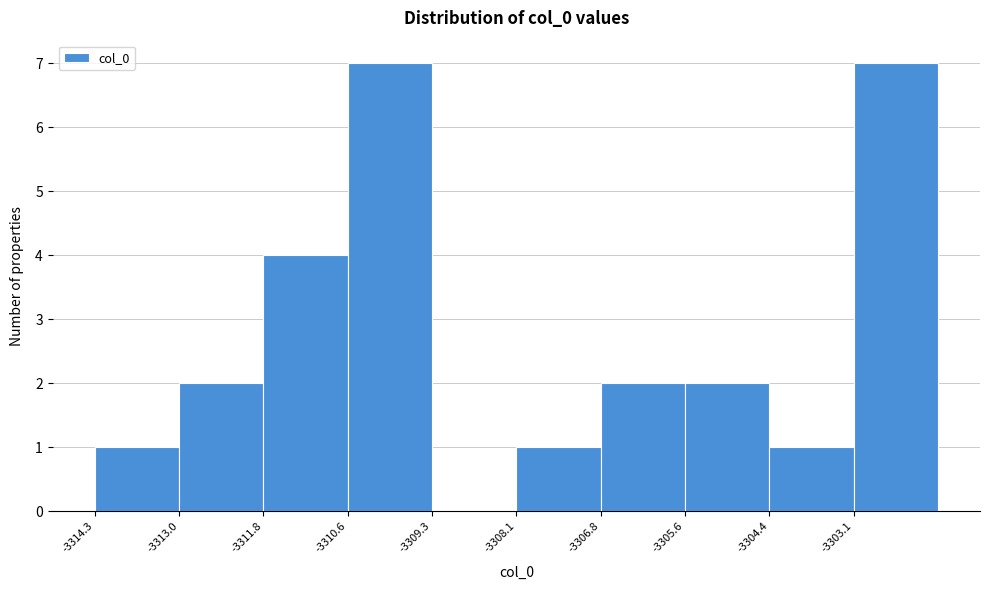

How tall is the bar that spans -3305.6 to -3304.4 on the x-axis? Neither the bar edges nor the heights are printed on the chart, so give them approximately, as read against the axes.

2